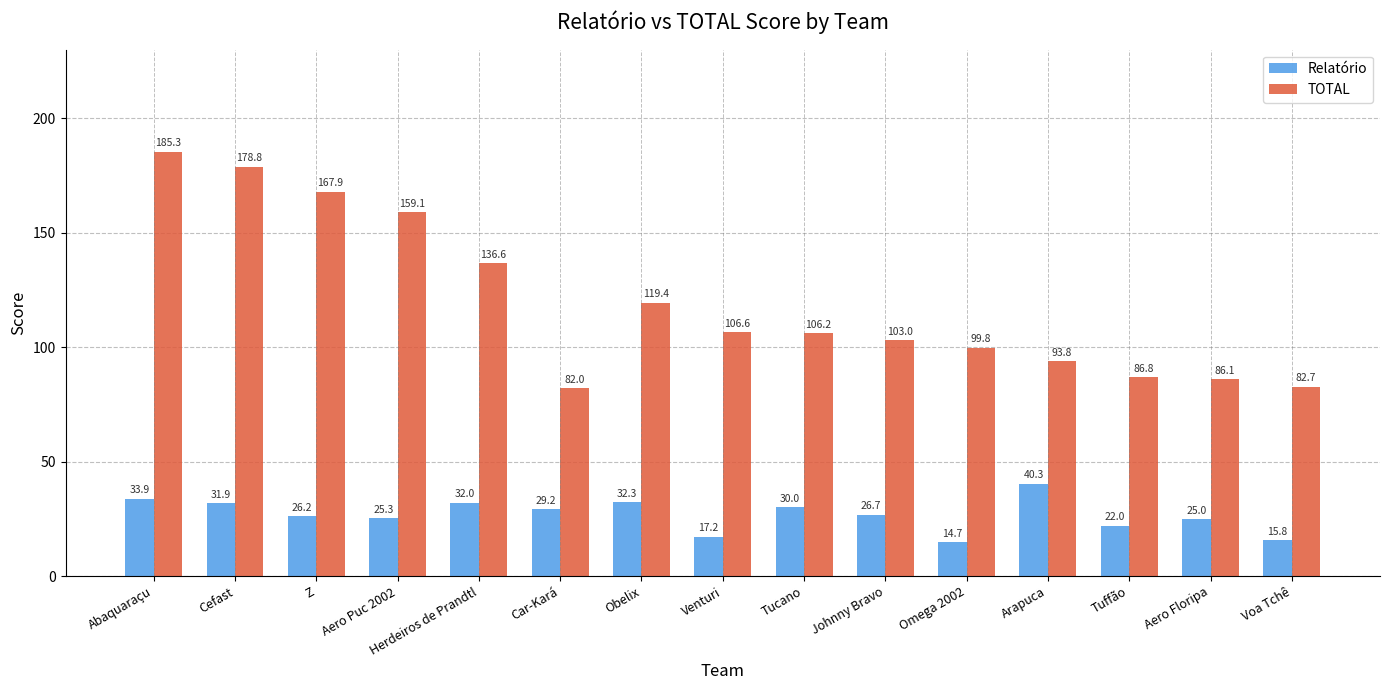

How many series are shown in this chart?

2